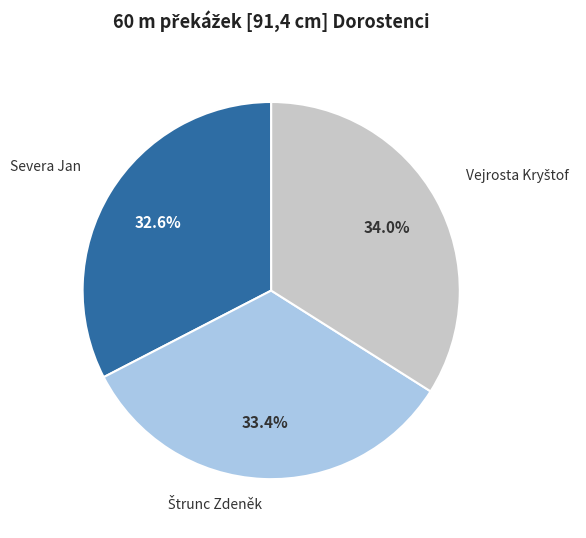

Which category has the smallest portion of the pie?

Severa Jan